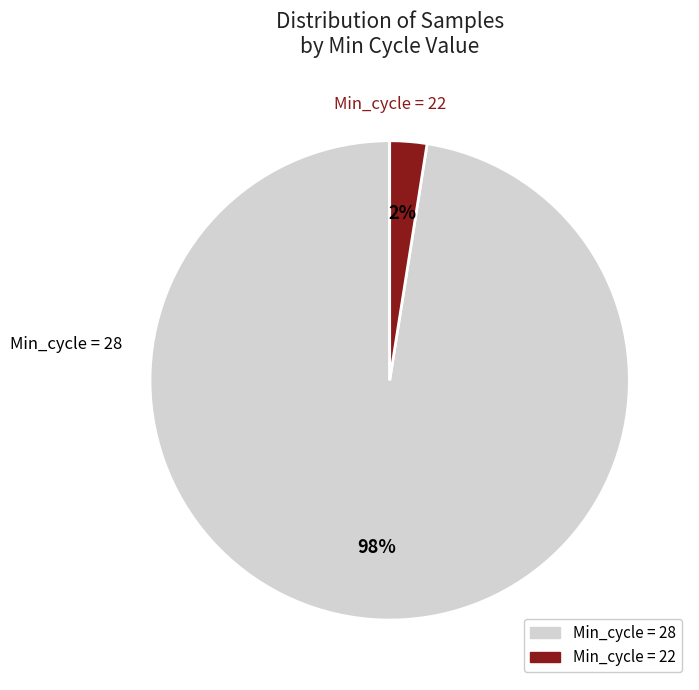

Is there any slice that represents more than half of the pie?

Yes